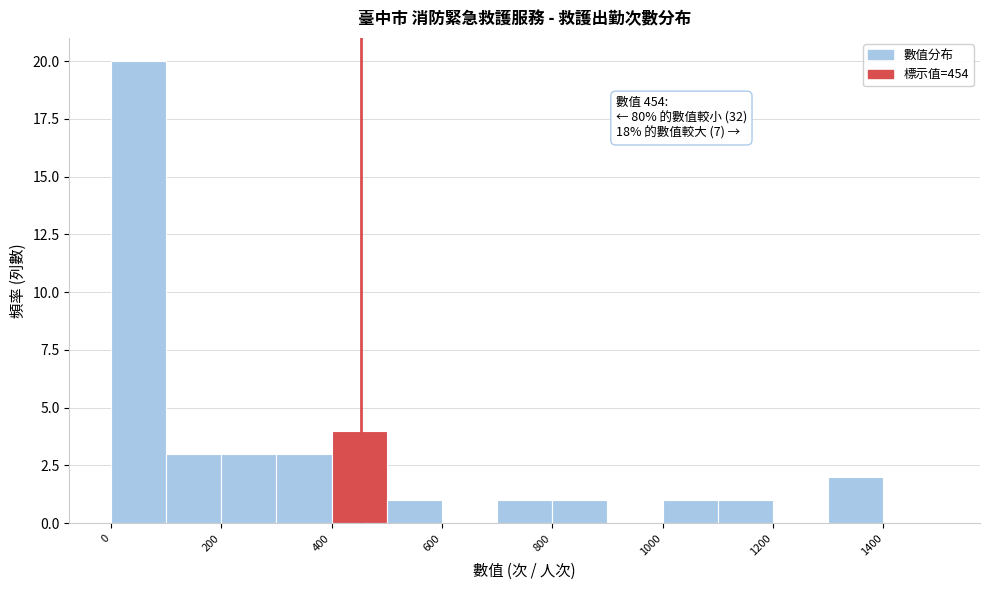

Over which range of the x-axis is the bar tallest?

0 to 100